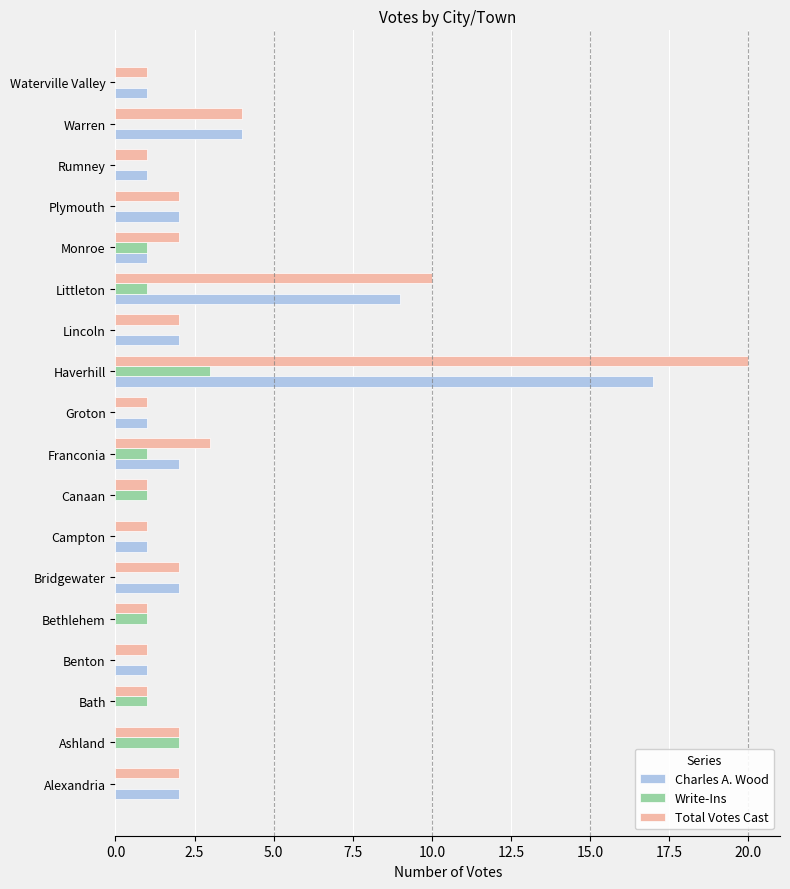

At which category is the sum across all series the highest?

Haverhill